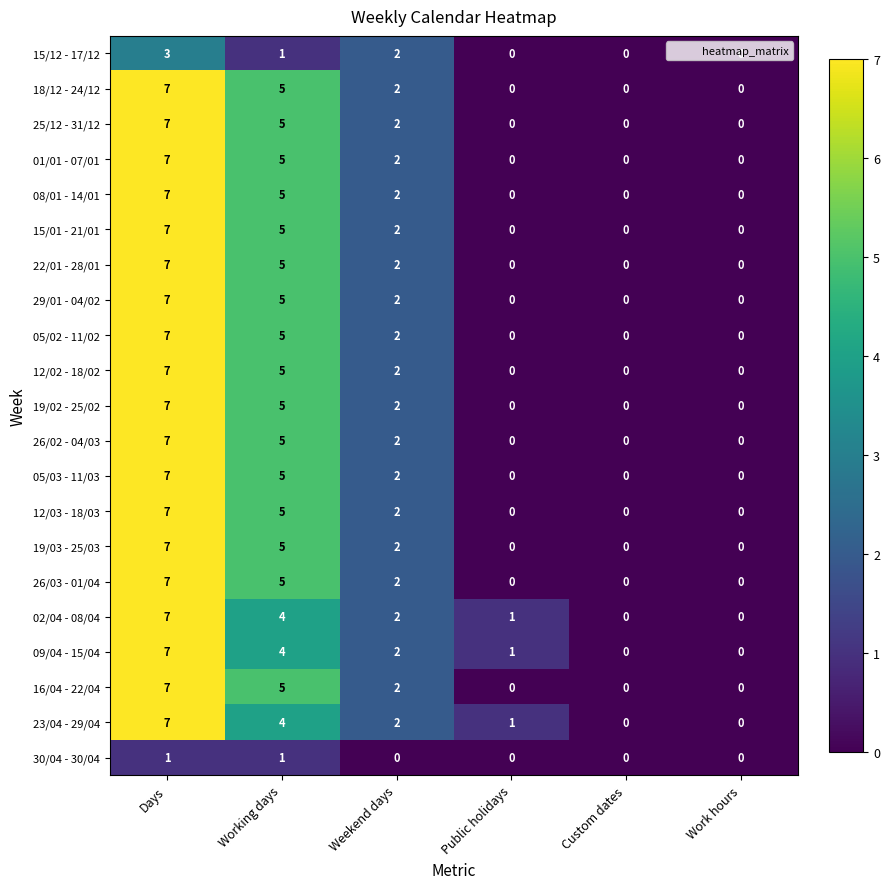

What is the difference between the highest and lowest values at Days?

6